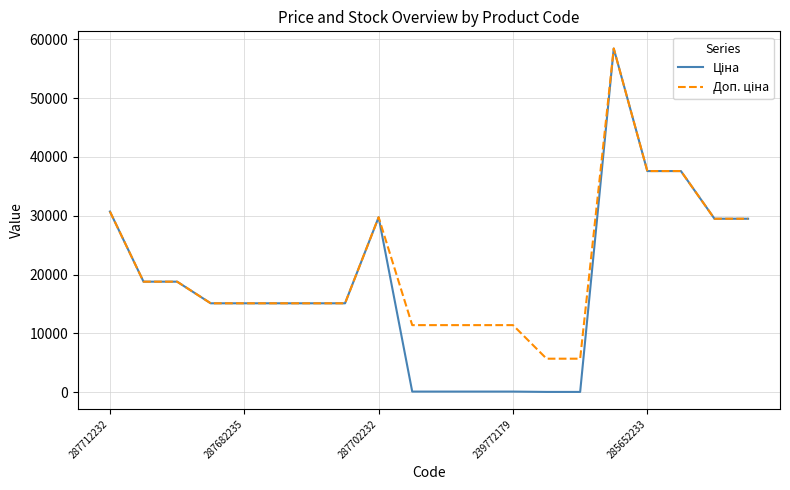

What is the greatest value displayed?

58426.5